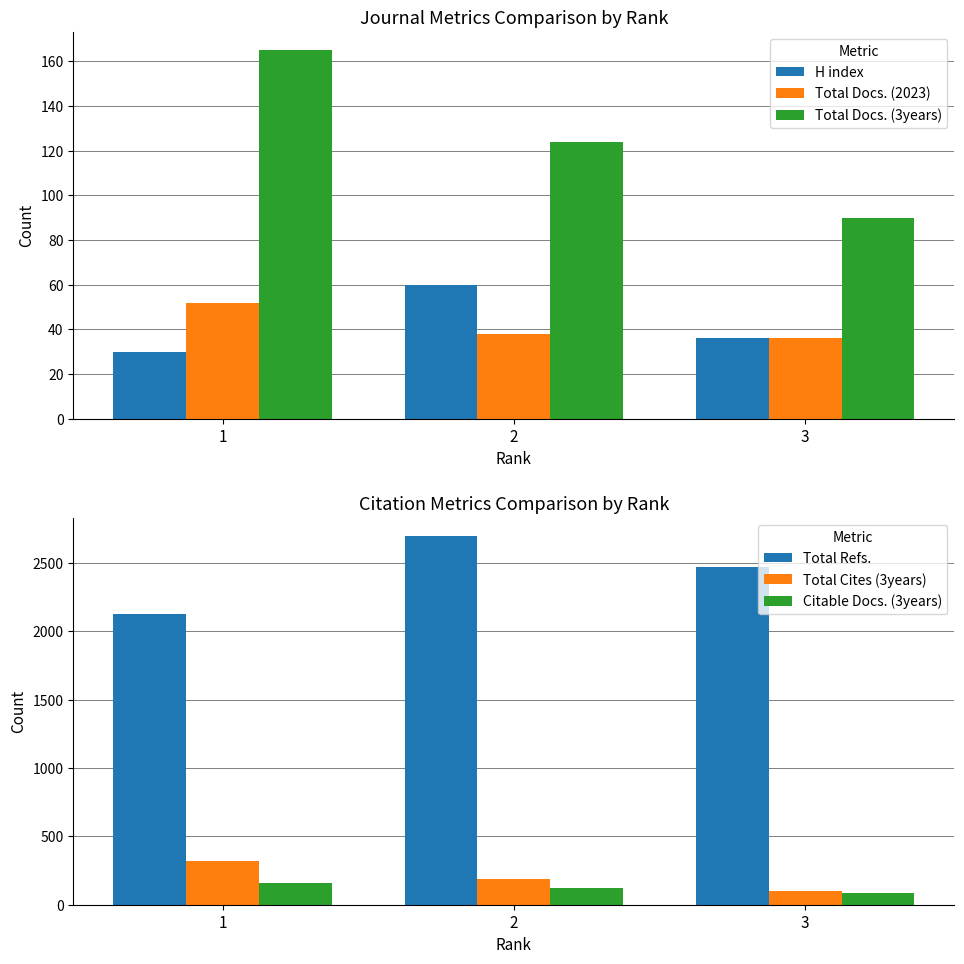

What is the sum of all Total Refs. values?

7286